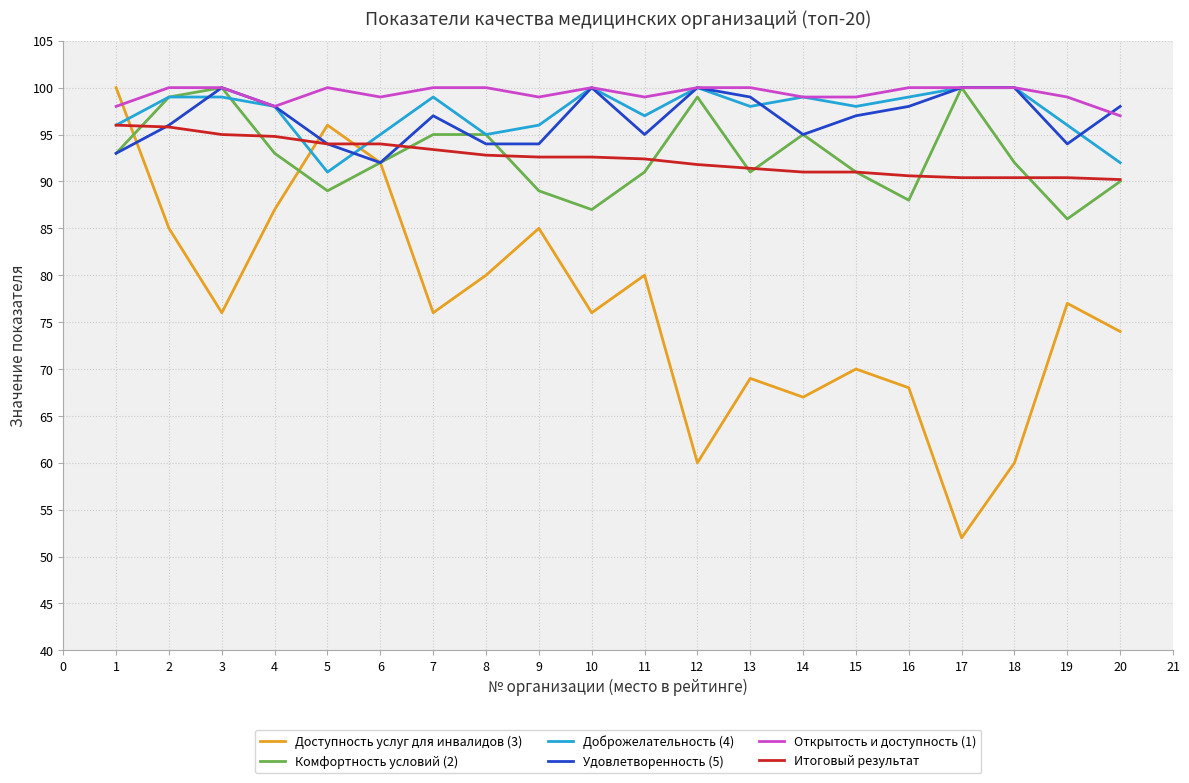

Which series has the widest spread of values?

Доступность услуг для инвалидов (3)